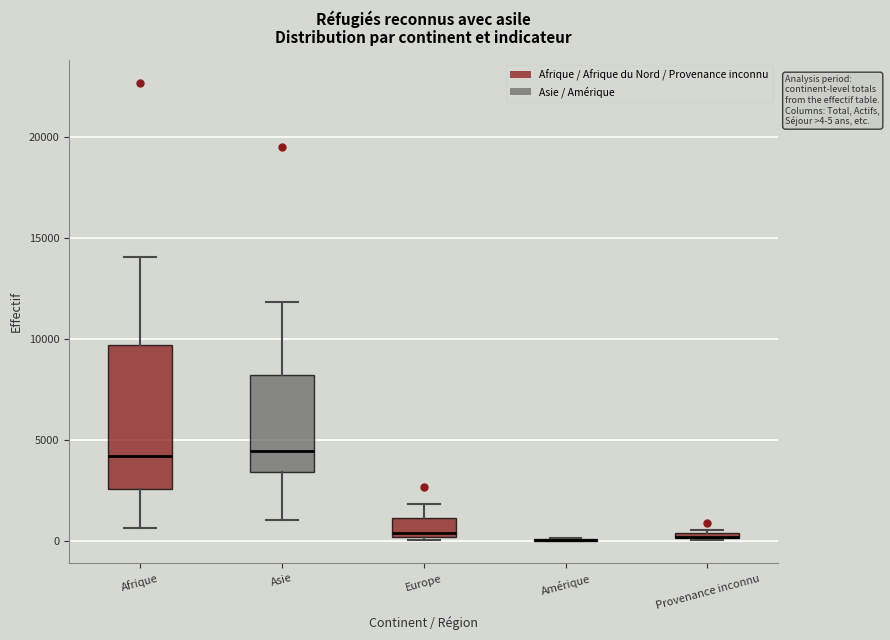

Which box is the tallest, from its lower edge to its upper edge?

Afrique